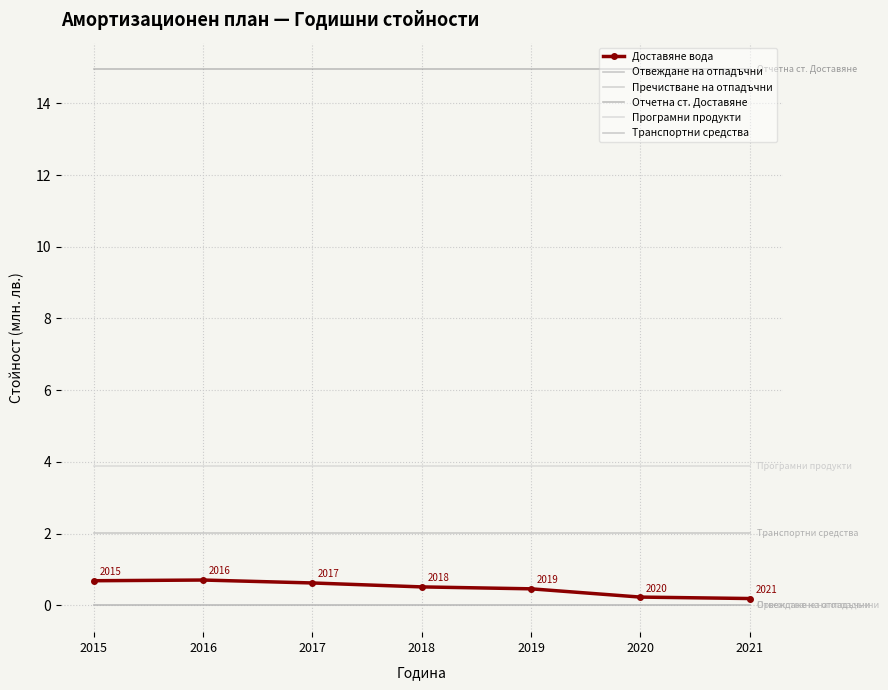

True or false: Програмни продукти and Транспортни средства cross at least once.

False